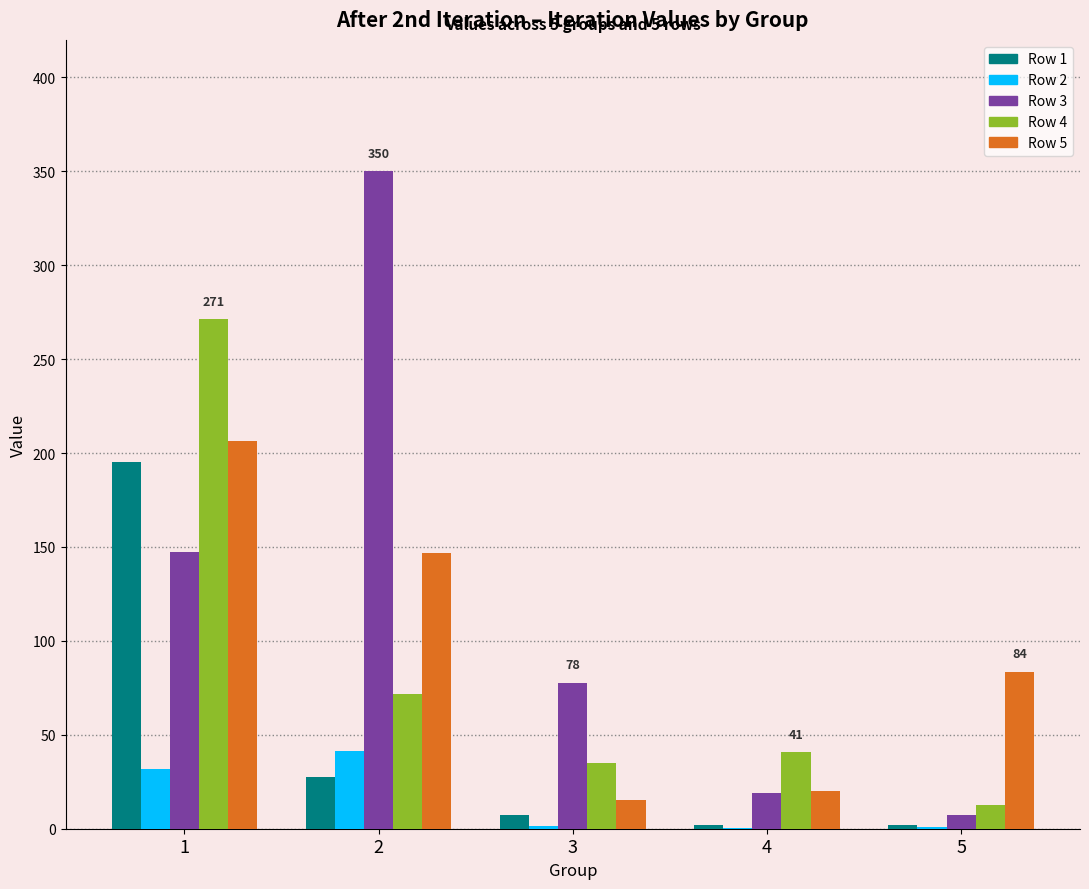

How many groups of bars are there?

5